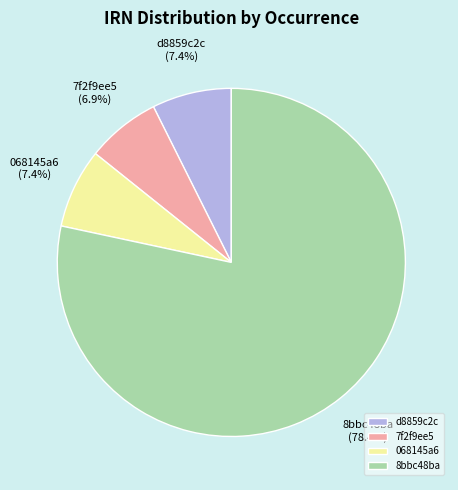

Which slice is the largest?

8bbc48ba